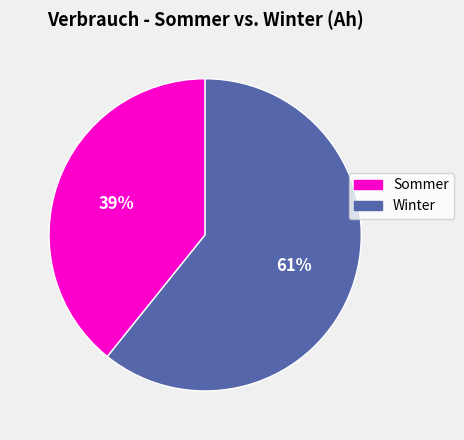

The Winter slice represents 61% of the pie. True or false?

True